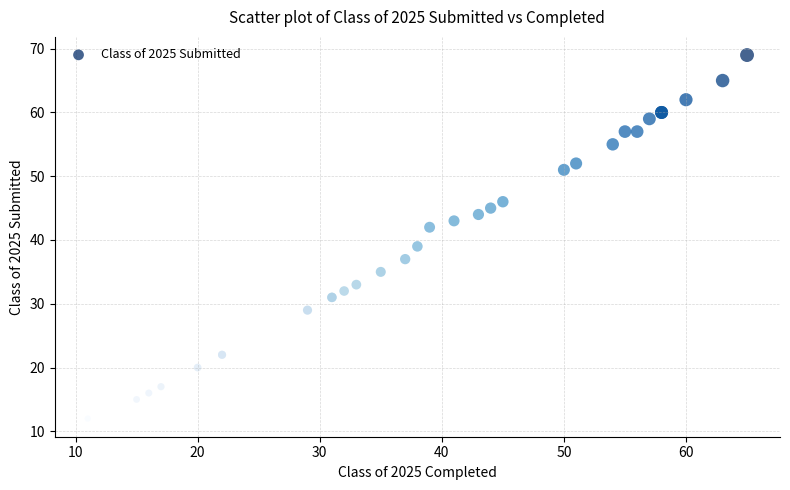

What Y value in the scatter plot is closest to 40?

39